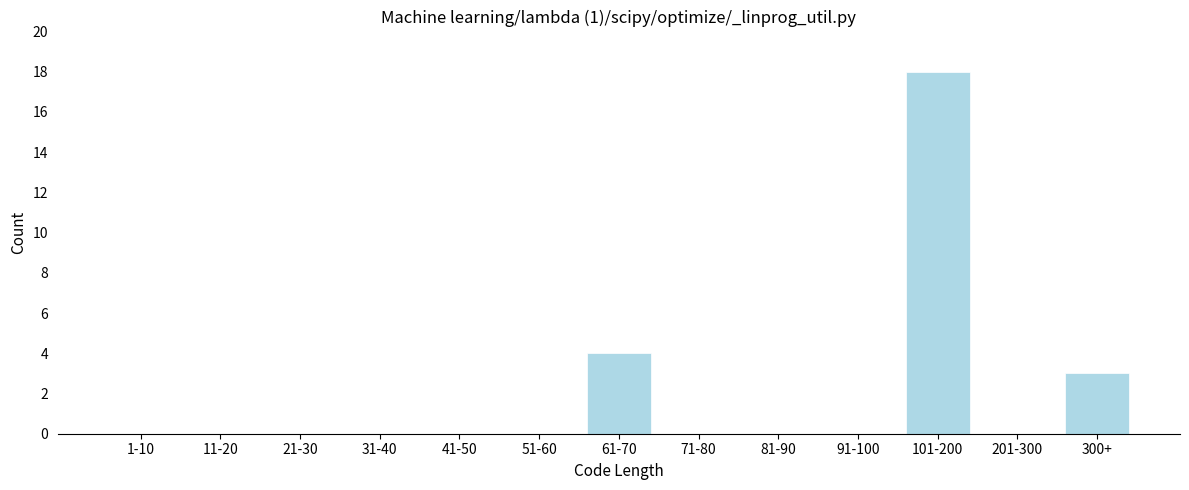

Reading left to right, transcribe all the data shown in this chart.

1-10=0	11-20=0	21-30=0	31-40=0	41-50=0	51-60=0	61-70=4	71-80=0	81-90=0	91-100=0	101-200=18	201-300=0	300+=3